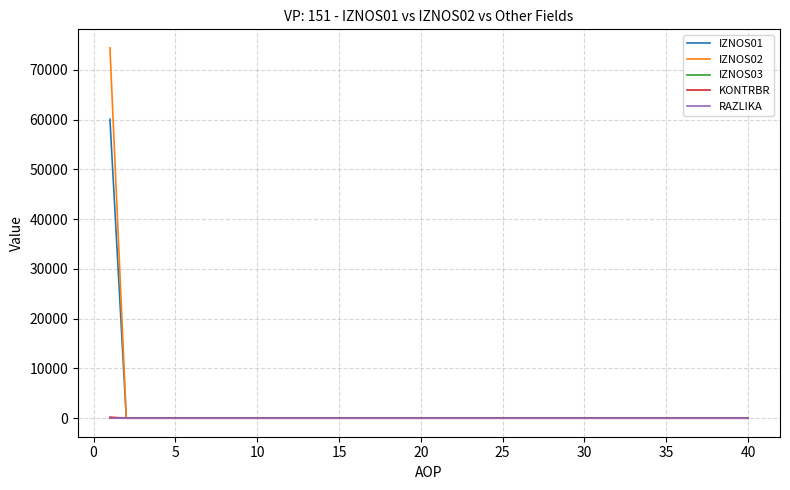

Which series has the widest spread of values?

IZNOS02